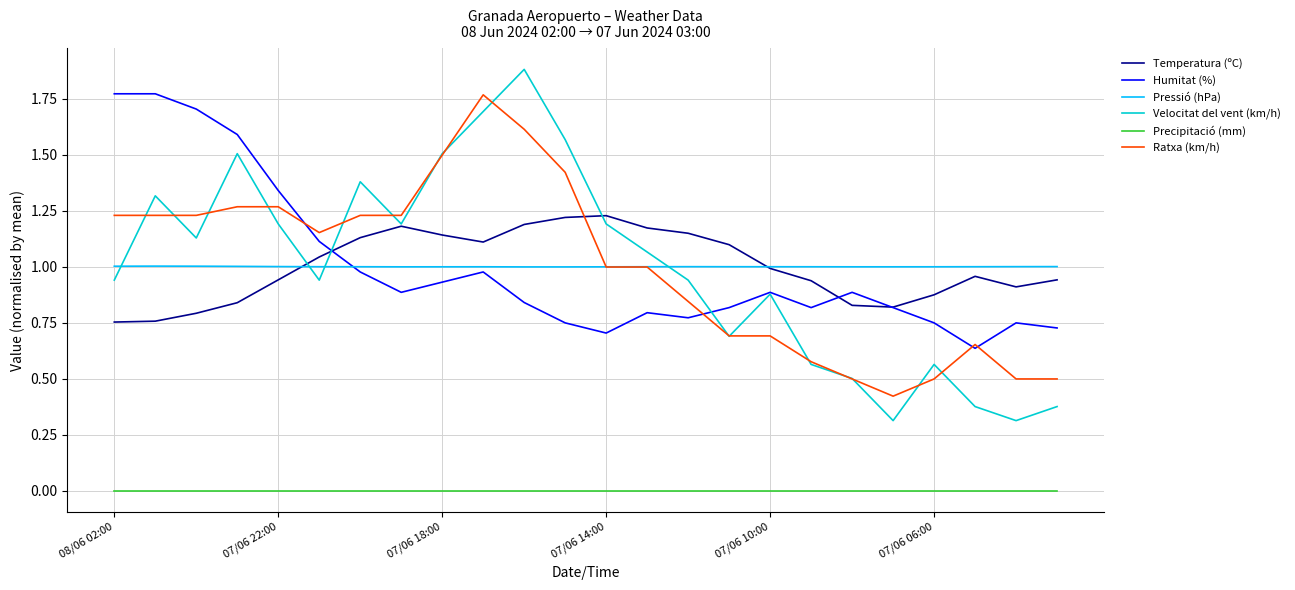

Which series has the largest range (max minus min)?

Velocitat del vent (km/h)